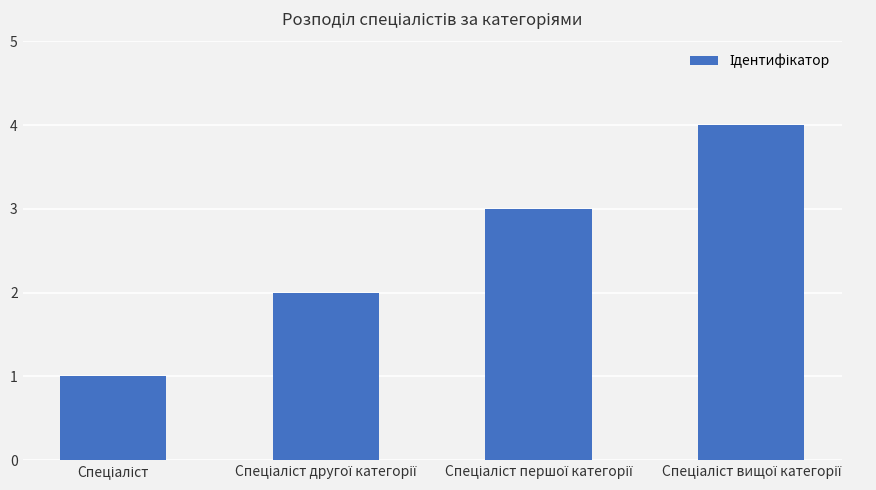

Count the number of categories in the chart.

4